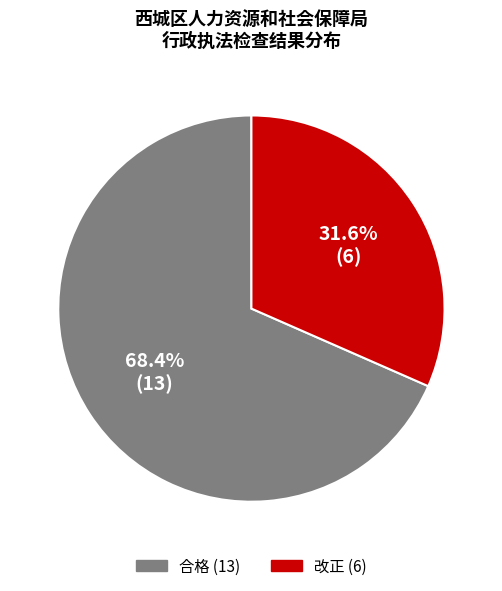

Combined, what portion of the pie is 改正 and 合格?

100.0%